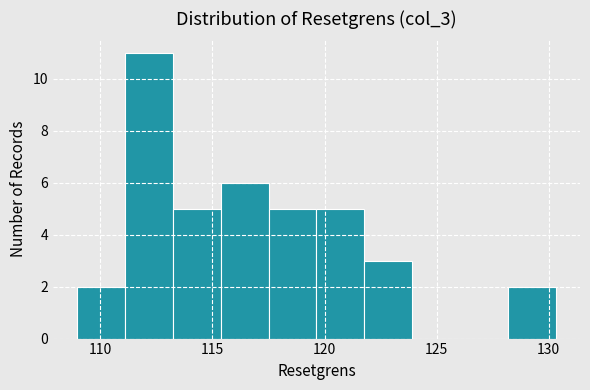

Over which range of the x-axis is the bar tallest?

111.0 to 113.0